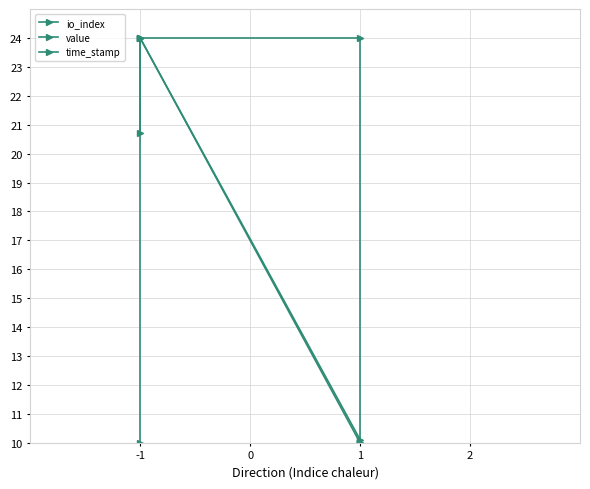

Between -1 and 1, which series saw the biggest shift?

io_index